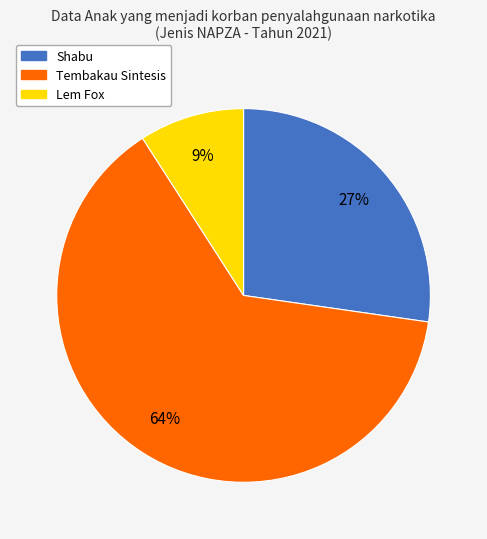

Rank the categories by value from lowest to highest.

Lem Fox, Shabu, Tembakau Sintesis